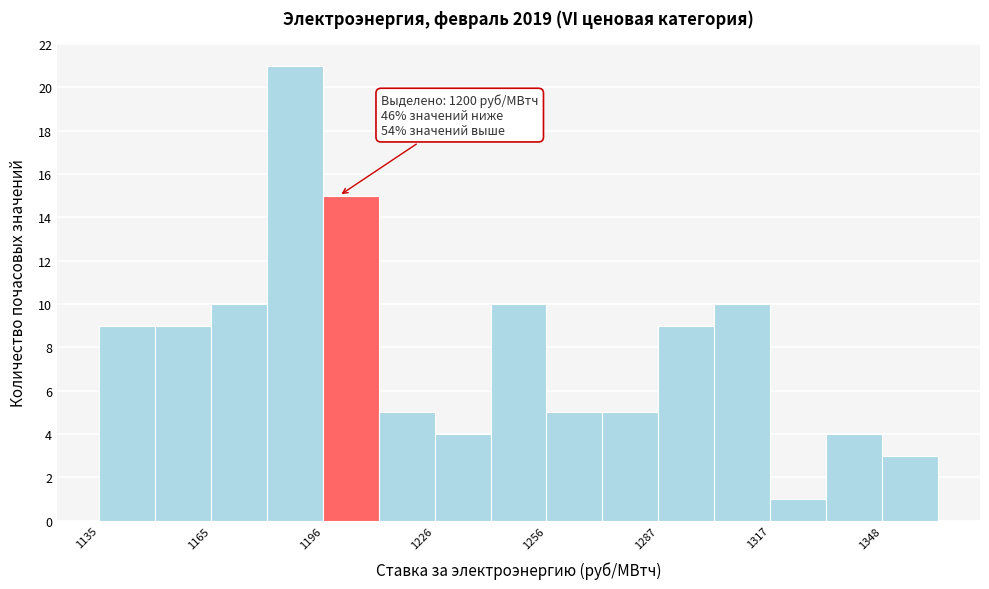

Read against the x-axis, roughly where is the centre of the tallest bar?

1190